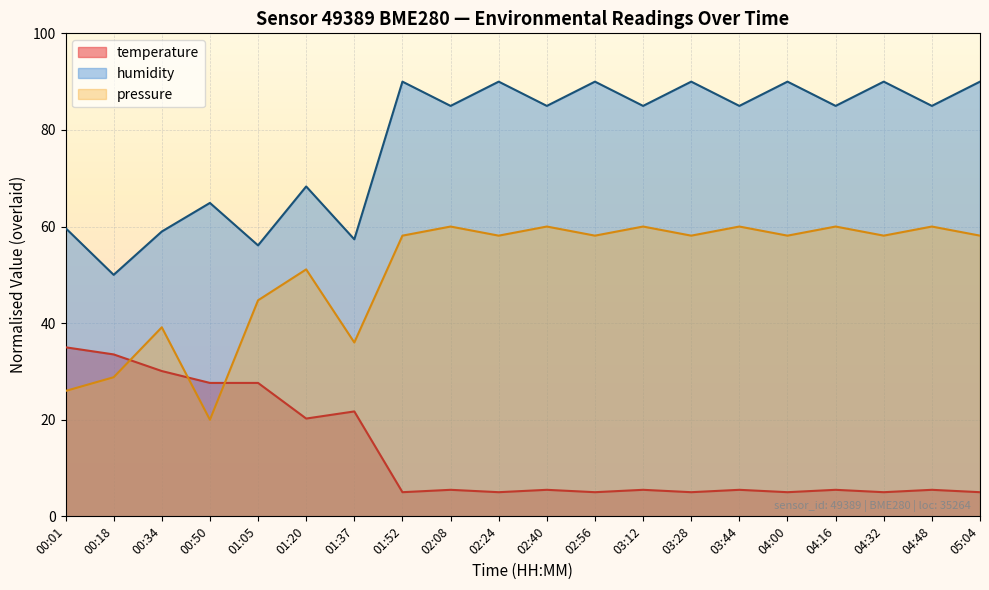

What value does the temperature series have at 01:37?

21.7